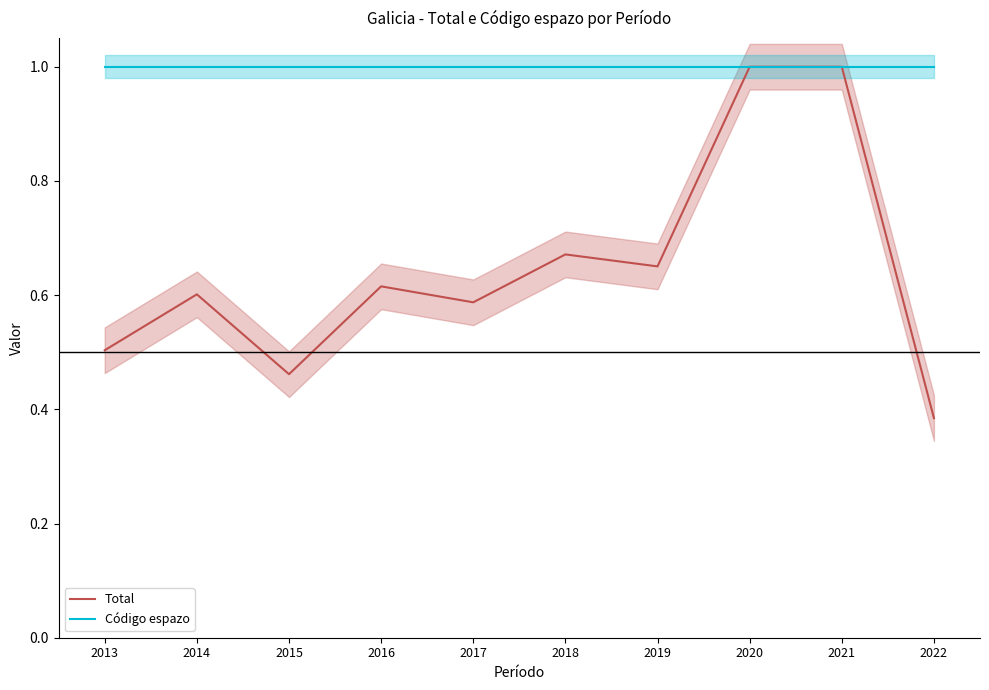

What is the highest value of the Código espazo series?

1.0